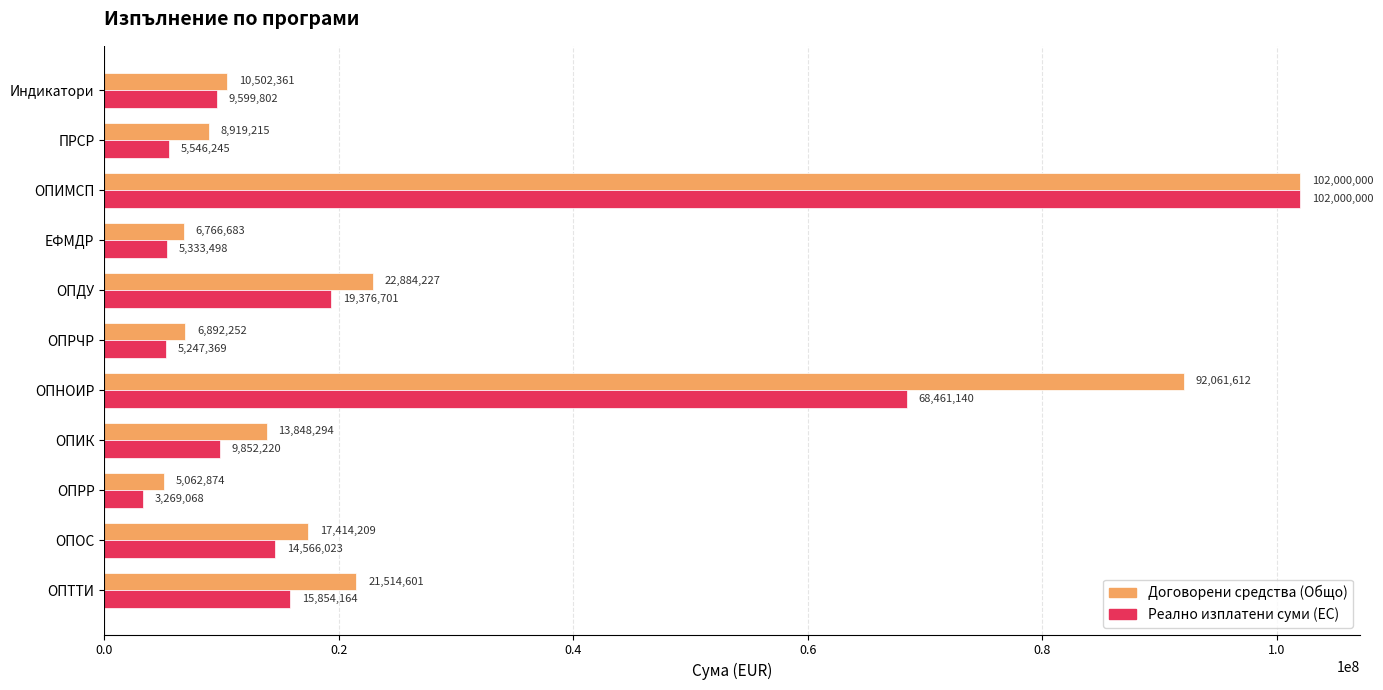

The value of Реално изплатени суми (ЕС) at Индикатори is 9599801.6. True or false?

True